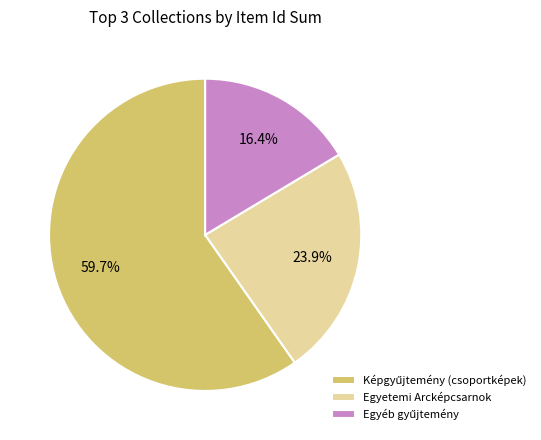

To the nearest percent, what is the difference between the largest and smallest slice percentages?

43%